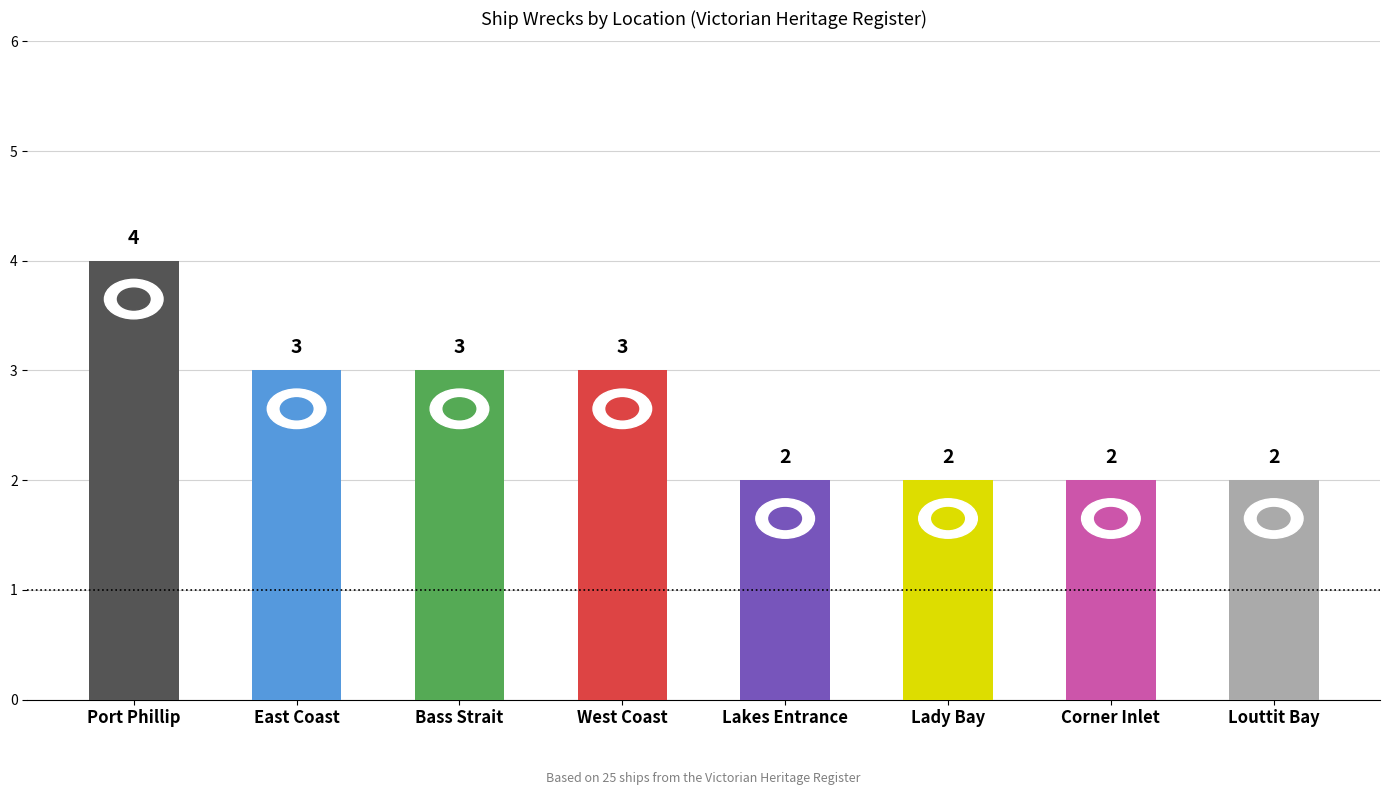

The chart shows a value of 2 at Lakes Entrance. True or false?

True